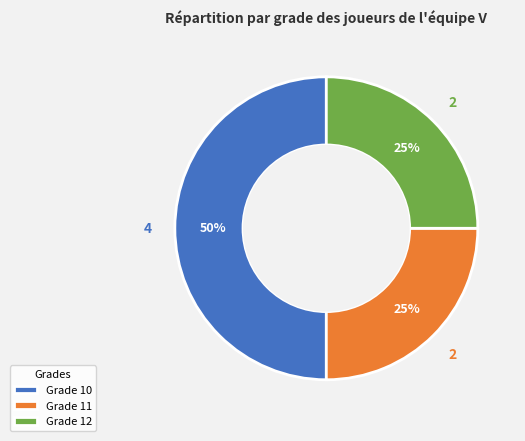

Is it true that Grade 11 is 20% of the pie?

False